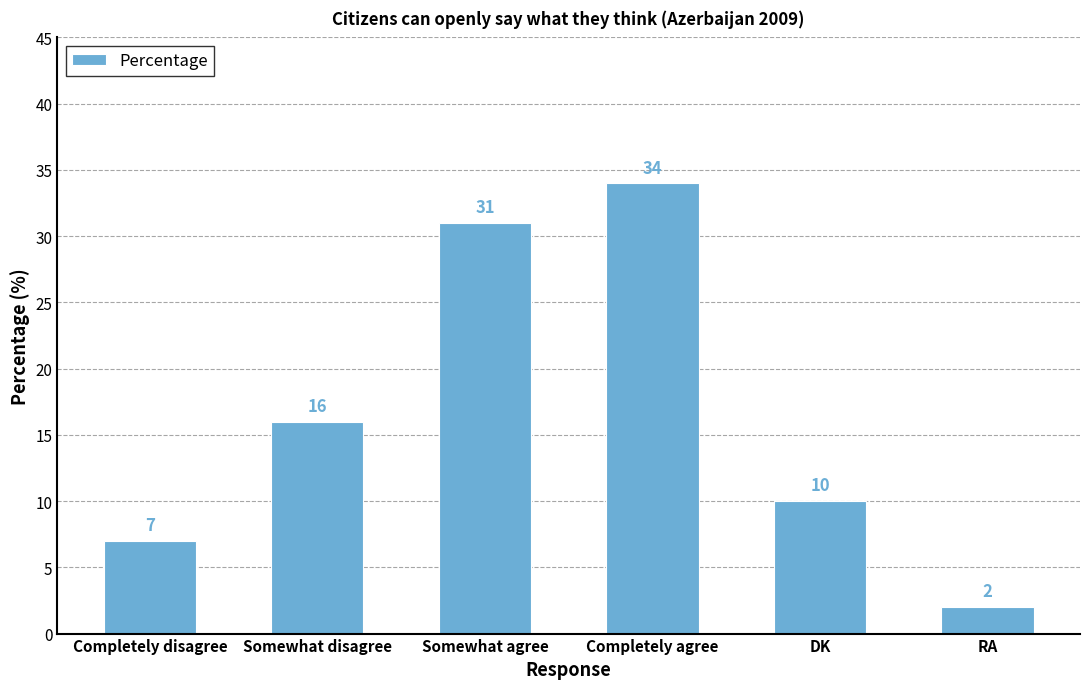

List the labels in order of value, largest first.

Completely agree, Somewhat agree, Somewhat disagree, DK, Completely disagree, RA